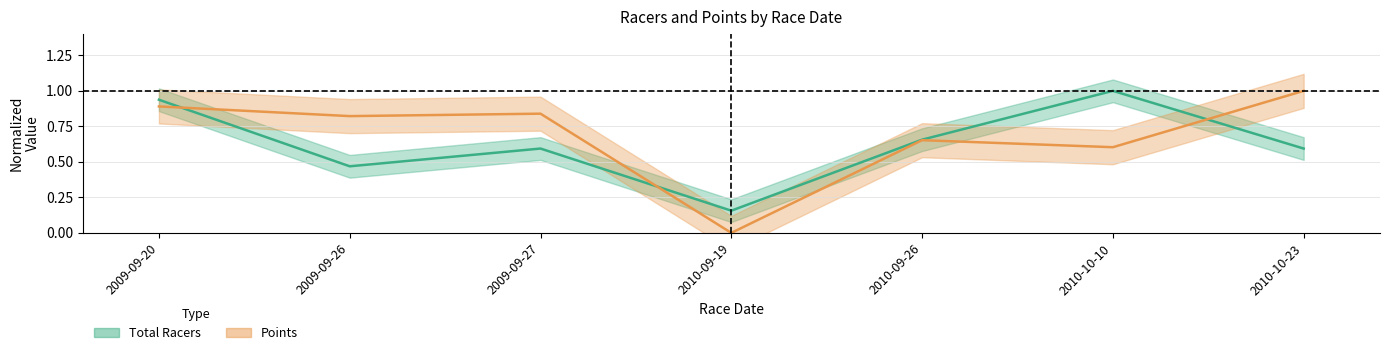

Which series has the widest spread of values?

Points